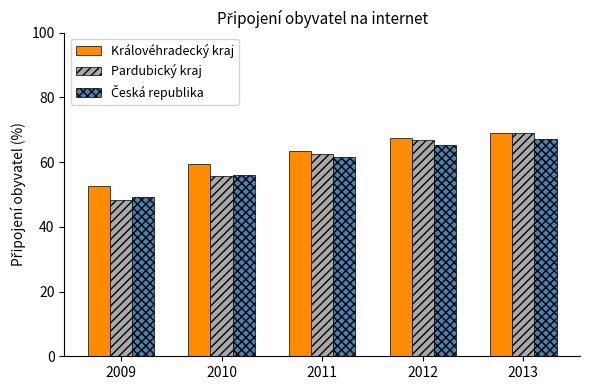

What is the difference between the highest and lowest values at 2013?

2.0